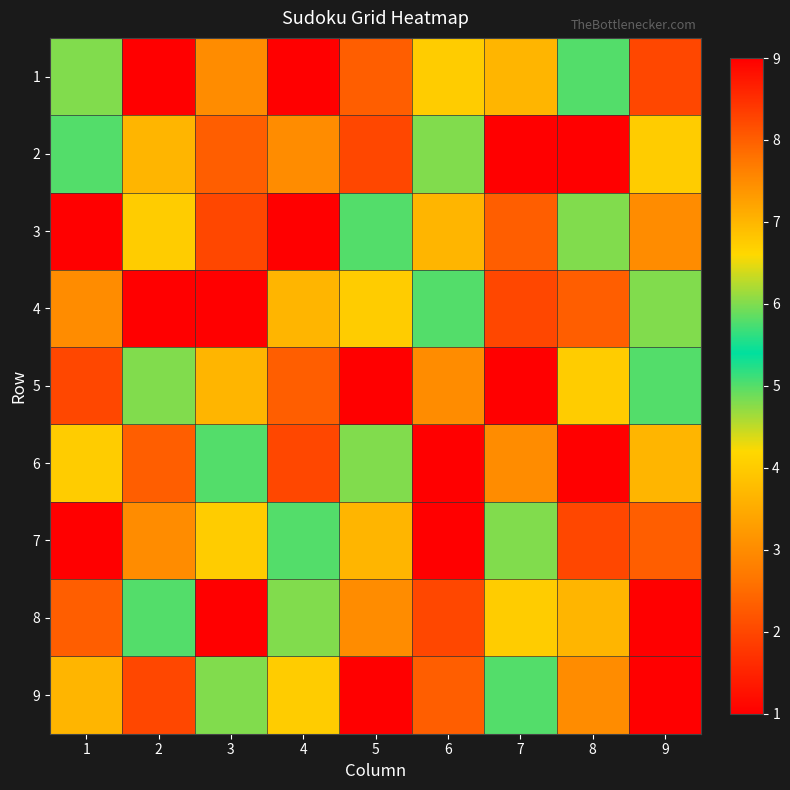

Reading left to right, extract all data points from this chart.

1: 1=6	2=1	3=3	4=9	5=8	6=4	7=7	8=5	9=2
2: 1=5	2=7	3=8	4=3	5=2	6=6	7=9	8=1	9=4
3: 1=9	2=4	3=2	4=1	5=5	6=7	7=8	8=6	9=3
4: 1=3	2=9	3=1	4=7	5=4	6=5	7=2	8=8	9=6
5: 1=2	2=6	3=7	4=8	5=9	6=3	7=1	8=4	9=5
6: 1=4	2=8	3=5	4=2	5=6	6=1	7=3	8=9	9=7
7: 1=1	2=3	3=4	4=5	5=7	6=9	7=6	8=2	9=8
8: 1=8	2=5	3=9	4=6	5=3	6=2	7=4	8=7	9=1
9: 1=7	2=2	3=6	4=4	5=1	6=8	7=5	8=3	9=9